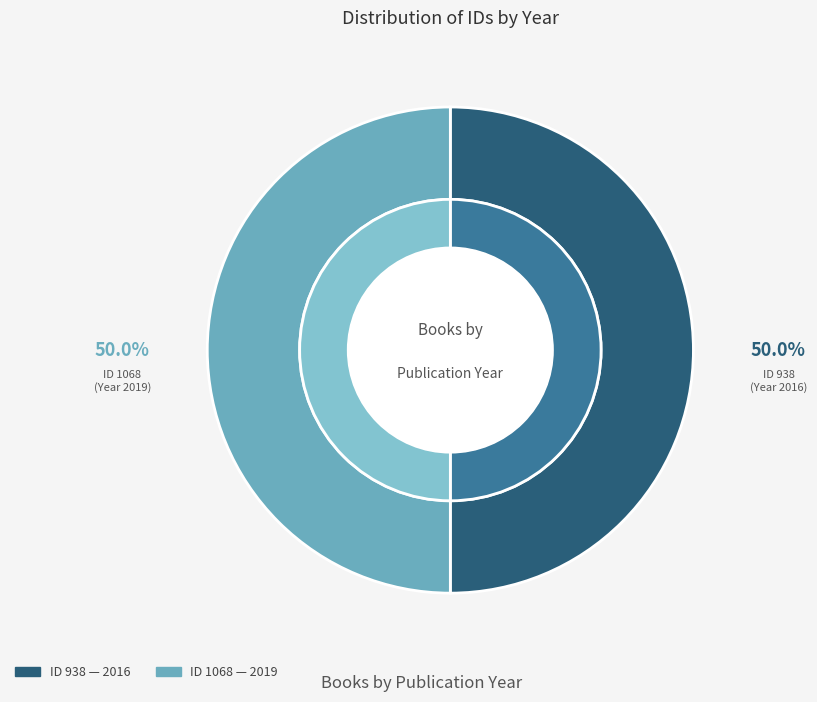

To the nearest percent, what is the average slice percentage?

50%